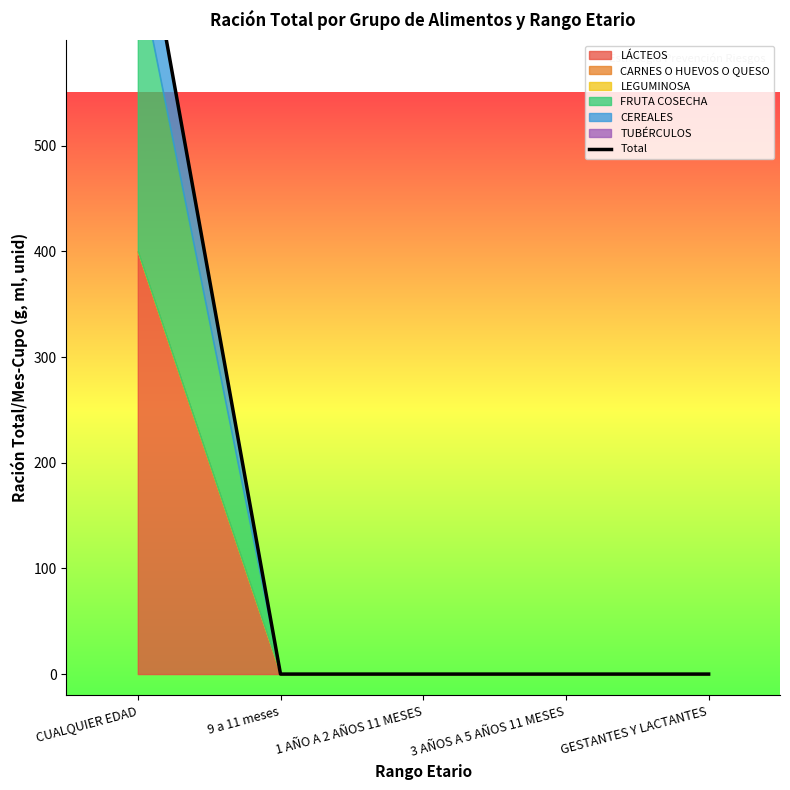

Between CUALQUIER EDAD and 3 AÑOS A 5 AÑOS 11 MESES, which is larger?

CUALQUIER EDAD